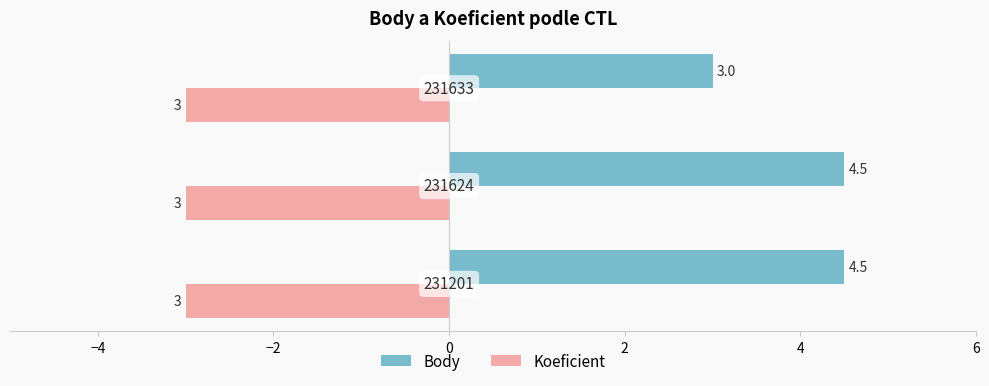

How many values in the Body series exceed 4?

2